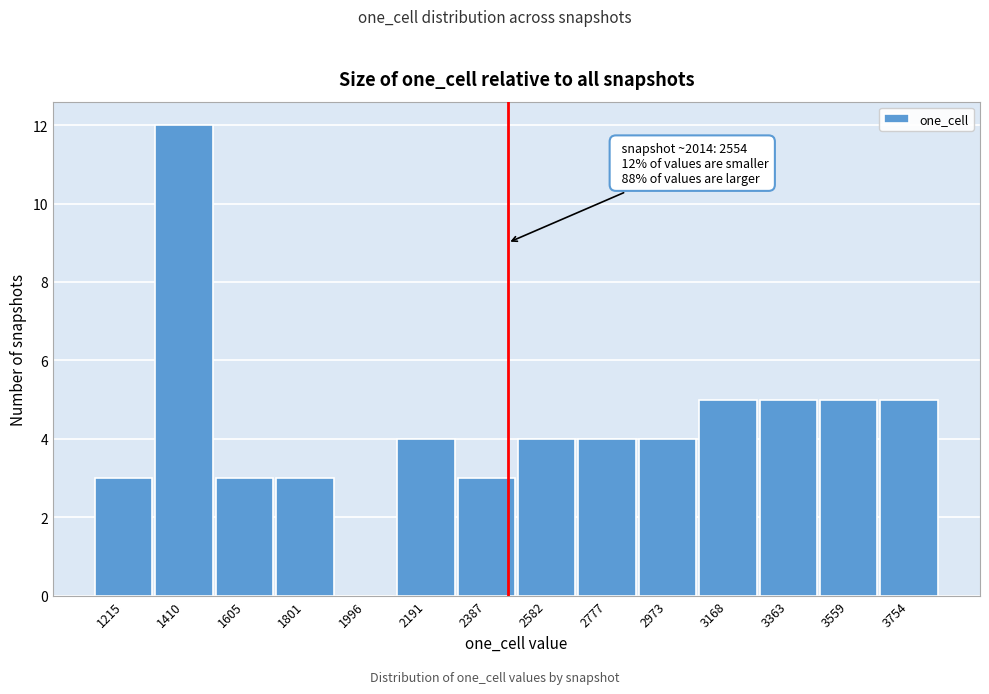

Reading right to left, extract all data points from this chart.

3754=5	3559=5	3363=5	3168=5	2973=4	2777=4	2582=4	2387=3	2191=4	1996=0	1801=3	1605=3	1410=12	1215=3